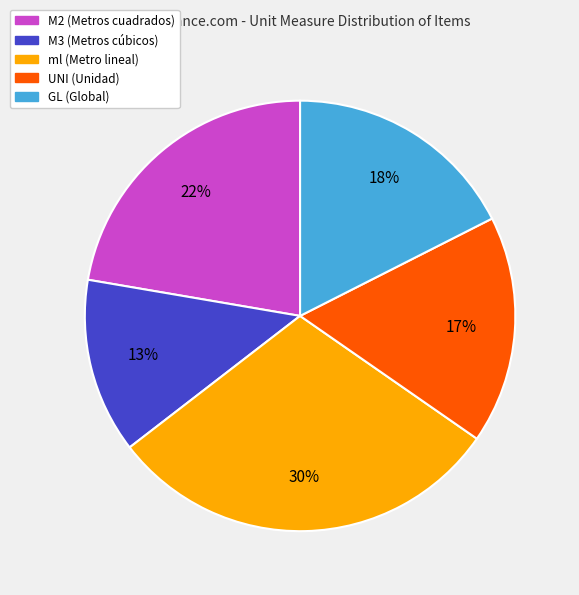

What percentage is the UNI slice, to the nearest percent?

17%